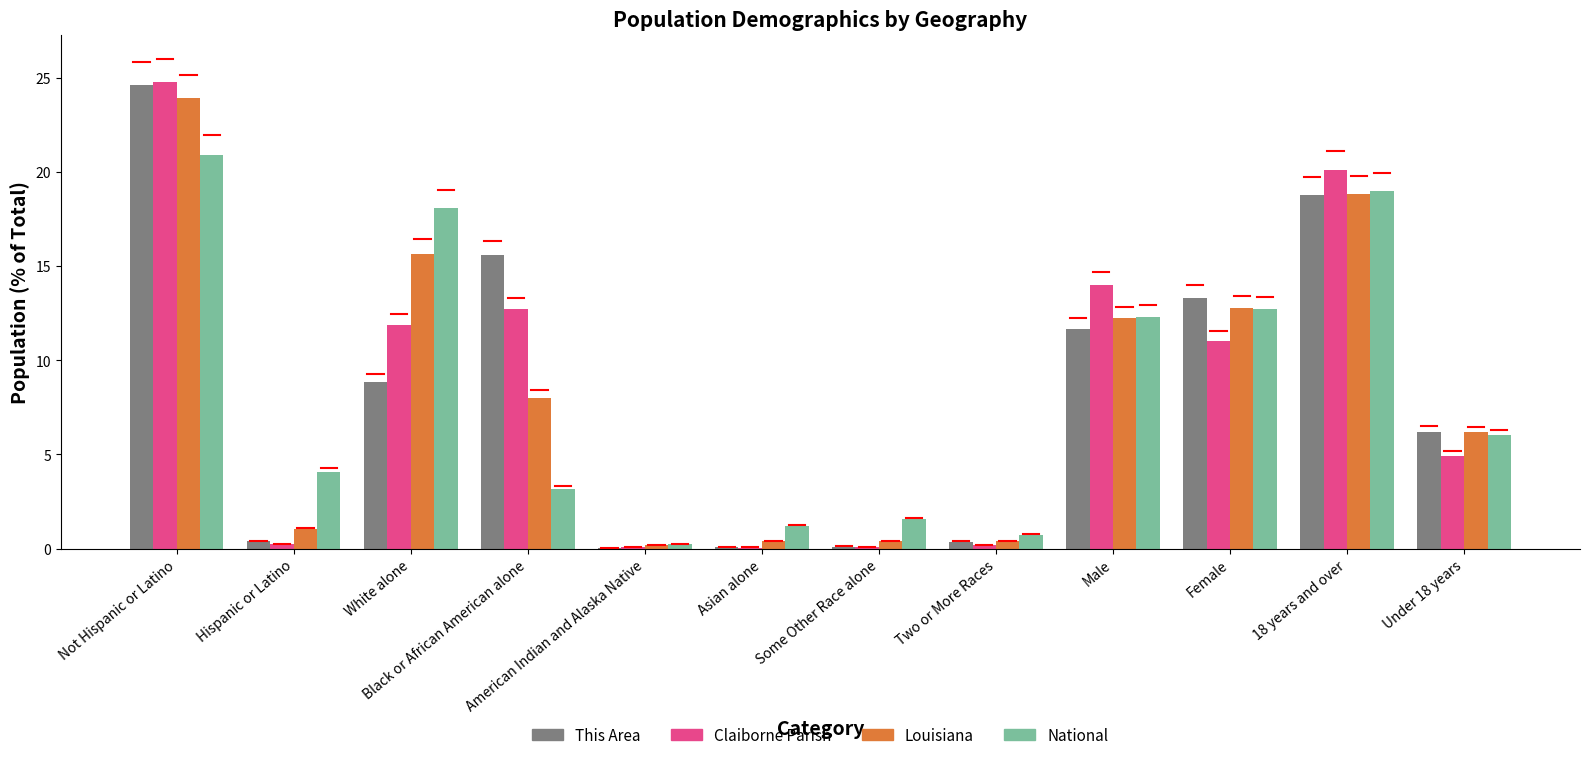

Which series has the largest range (max minus min)?

Claiborne Parish